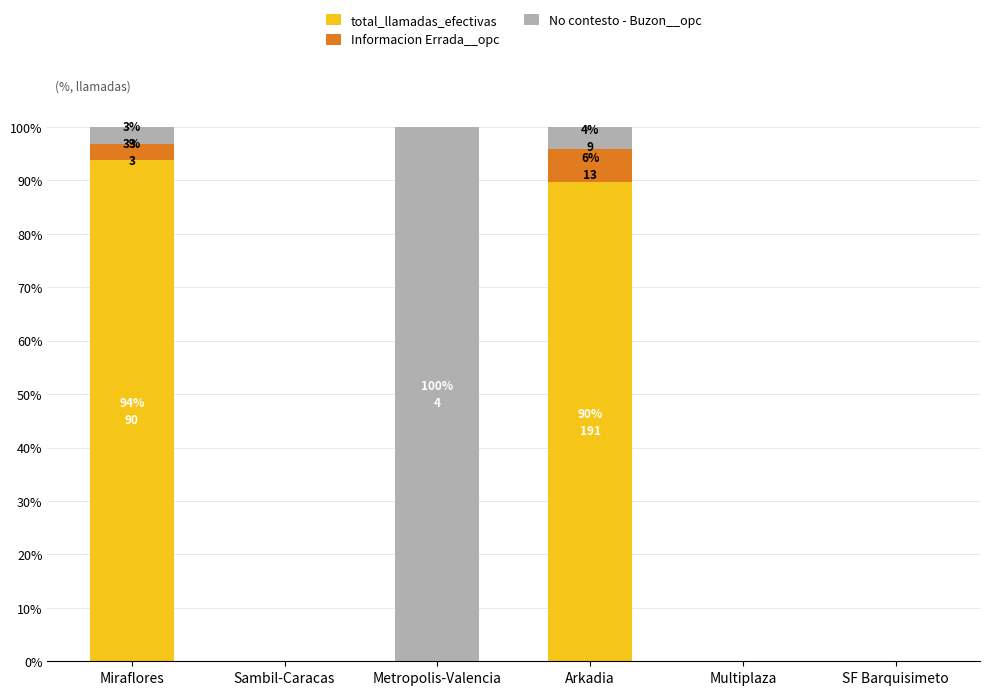

What is the sum of all total_llamadas_efectivas values?

183.4